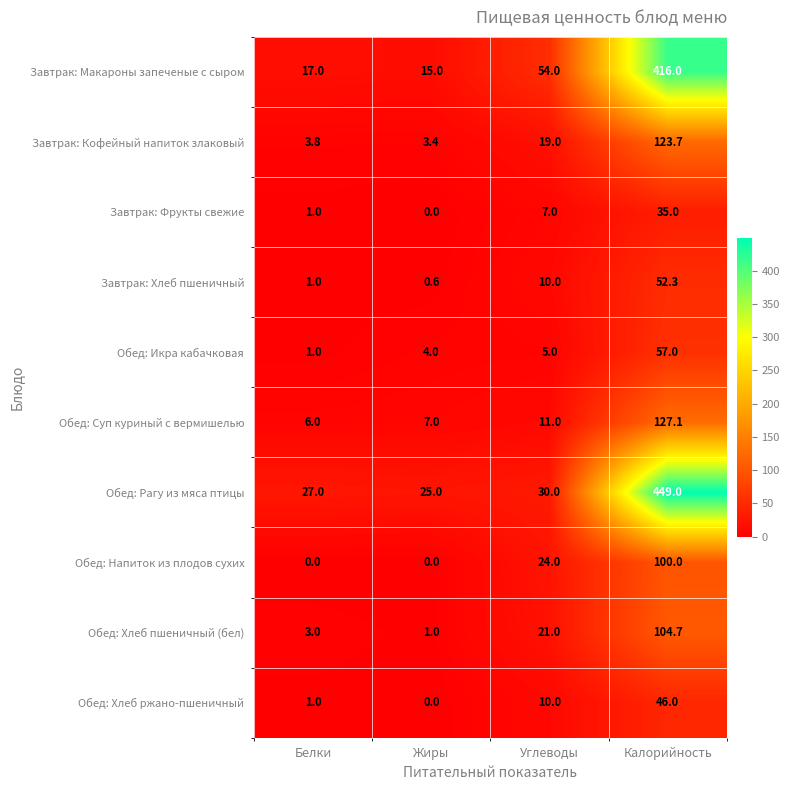

At how many categories does at least one series exceed 408?

1